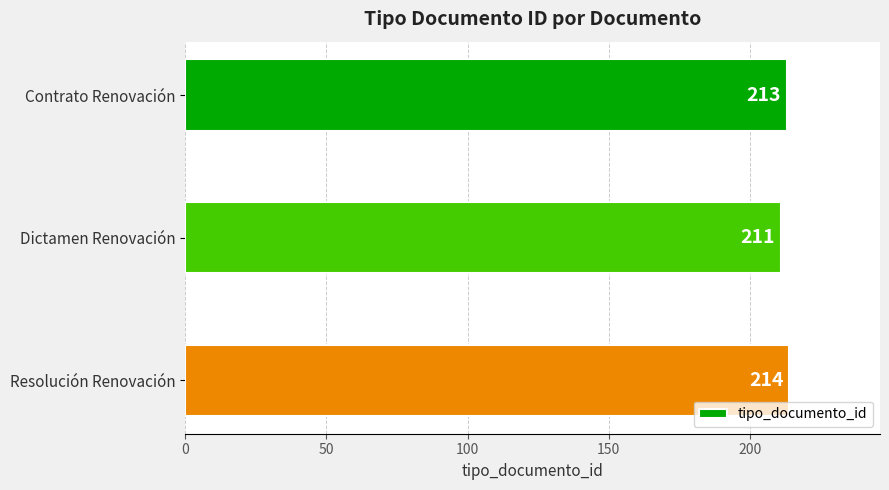

How many values are below 213?

1